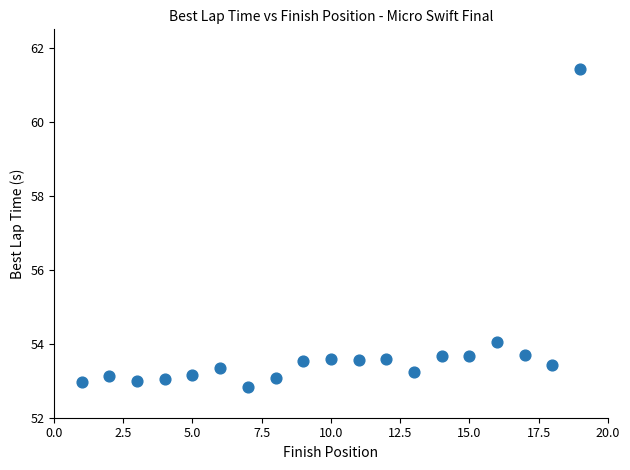

What Y value in the scatter plot is closest to 57?

54.0